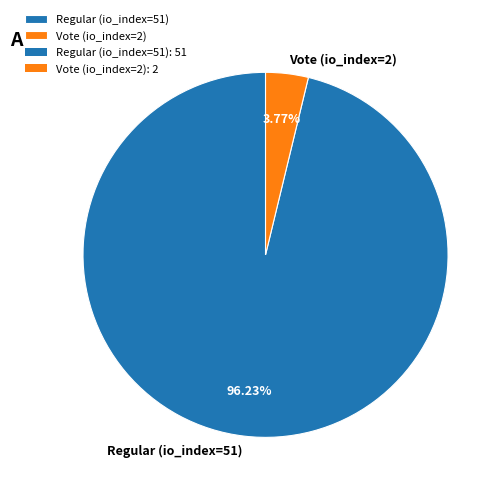

To the nearest percent, what percentage of the pie is Regular (io_index=51)?

96%